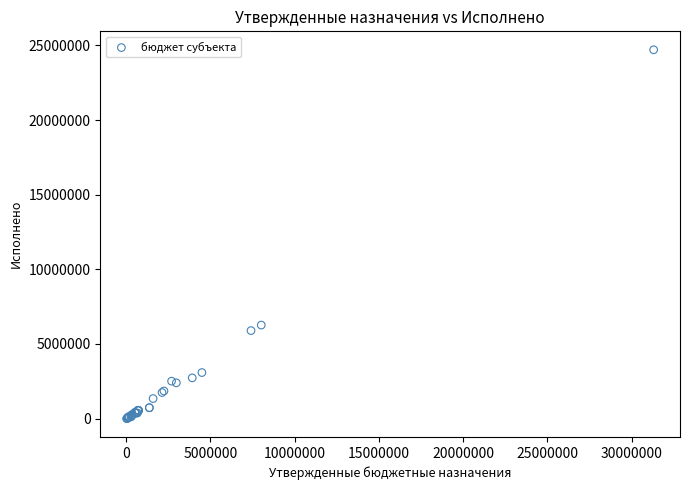

What Y value in the scatter plot is closest to 12352716?

6264142.3